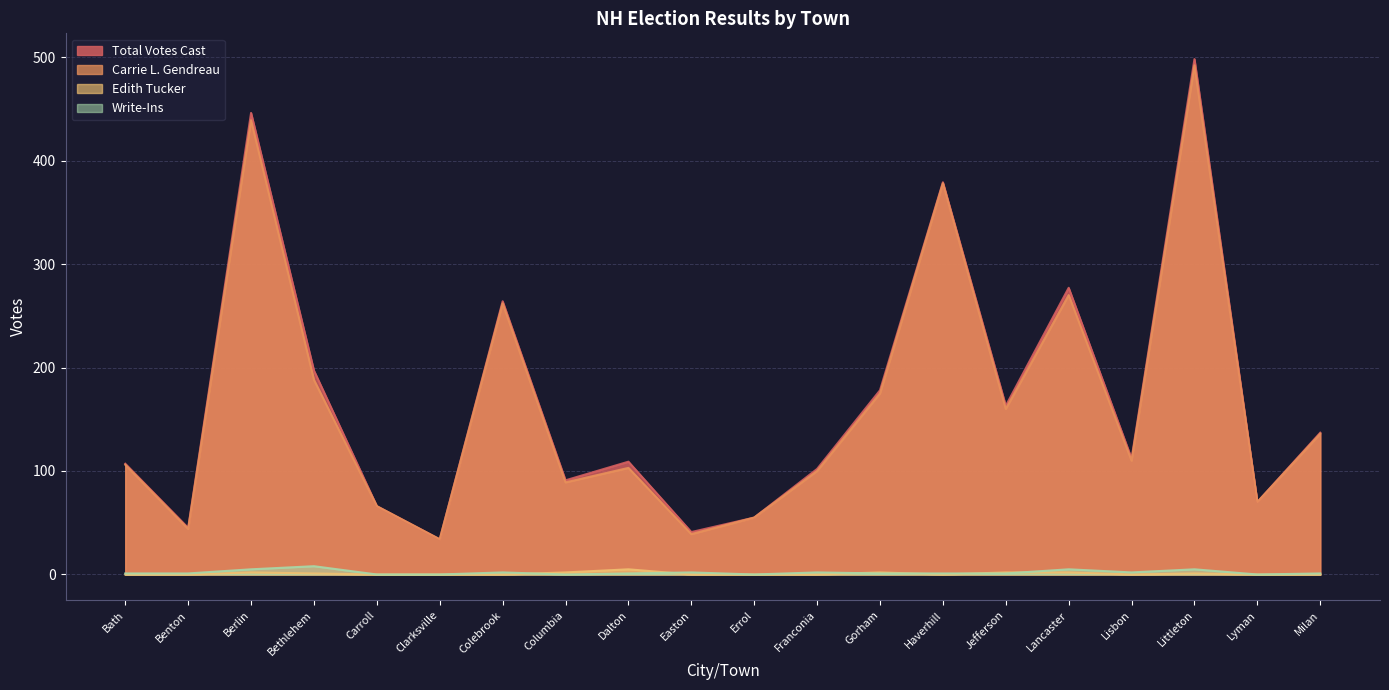

What is the spread (max minus min) of values at Colebrook?

264